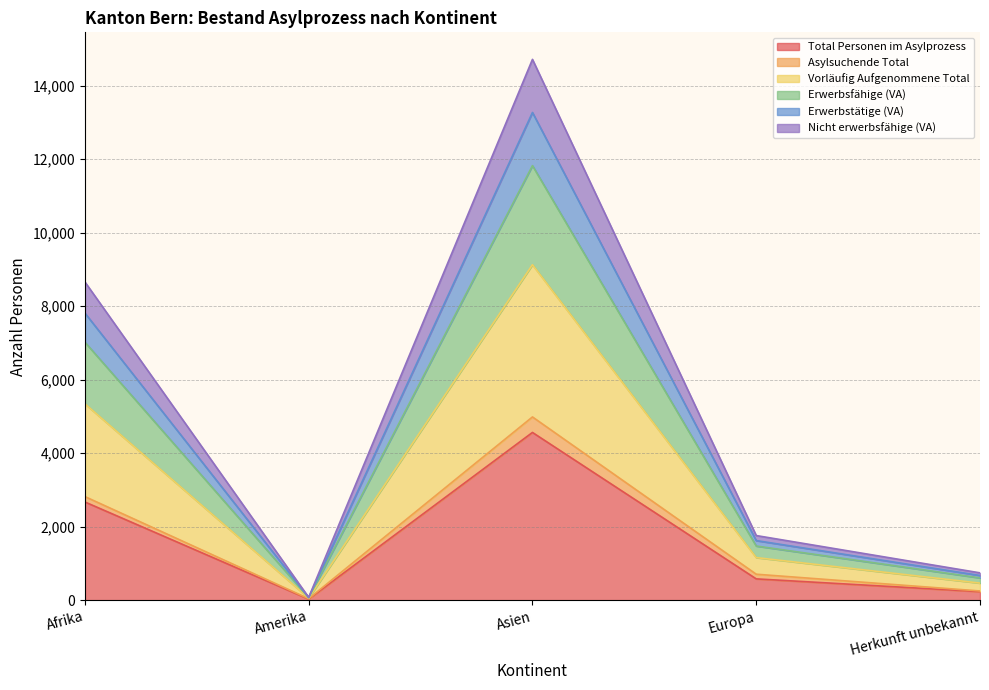

At how many categories does at least one series exceed 2242?

2